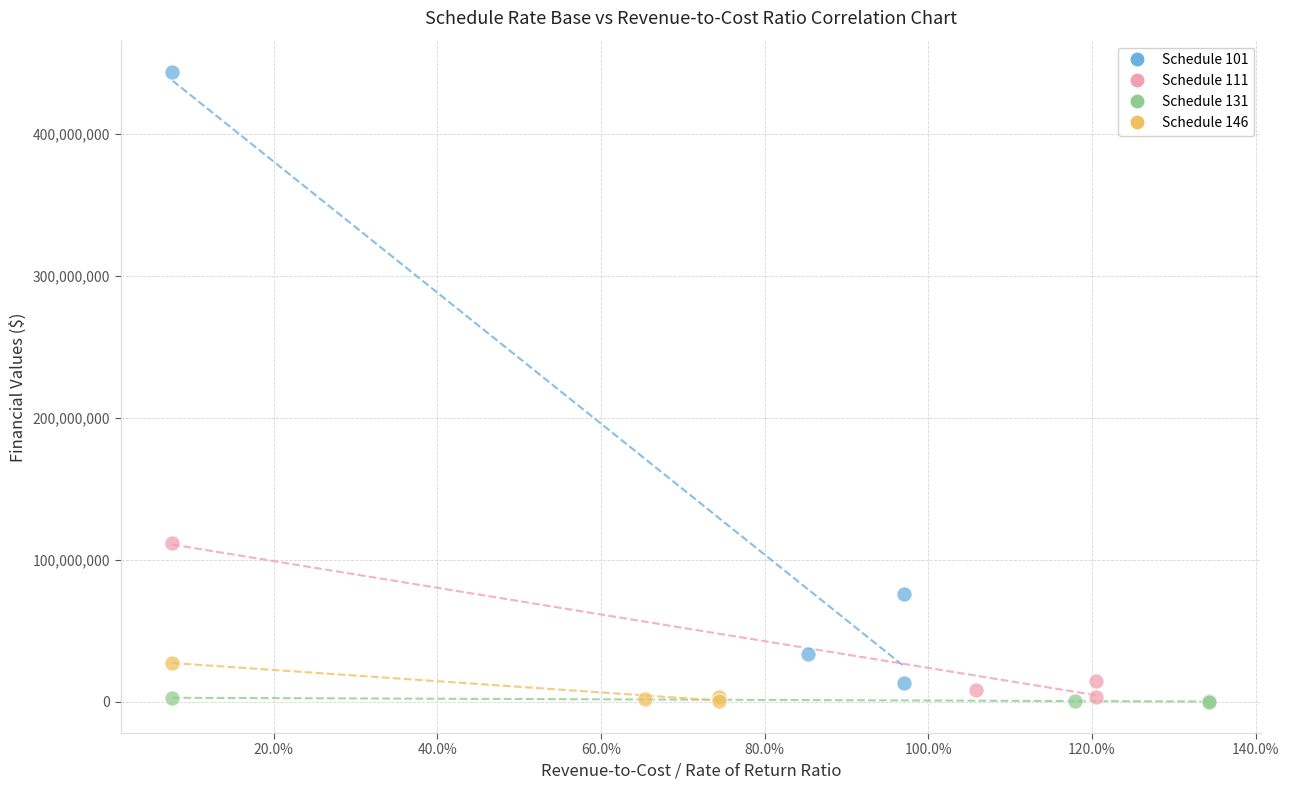

Which series has the widest spread of Y values?

Schedule 101